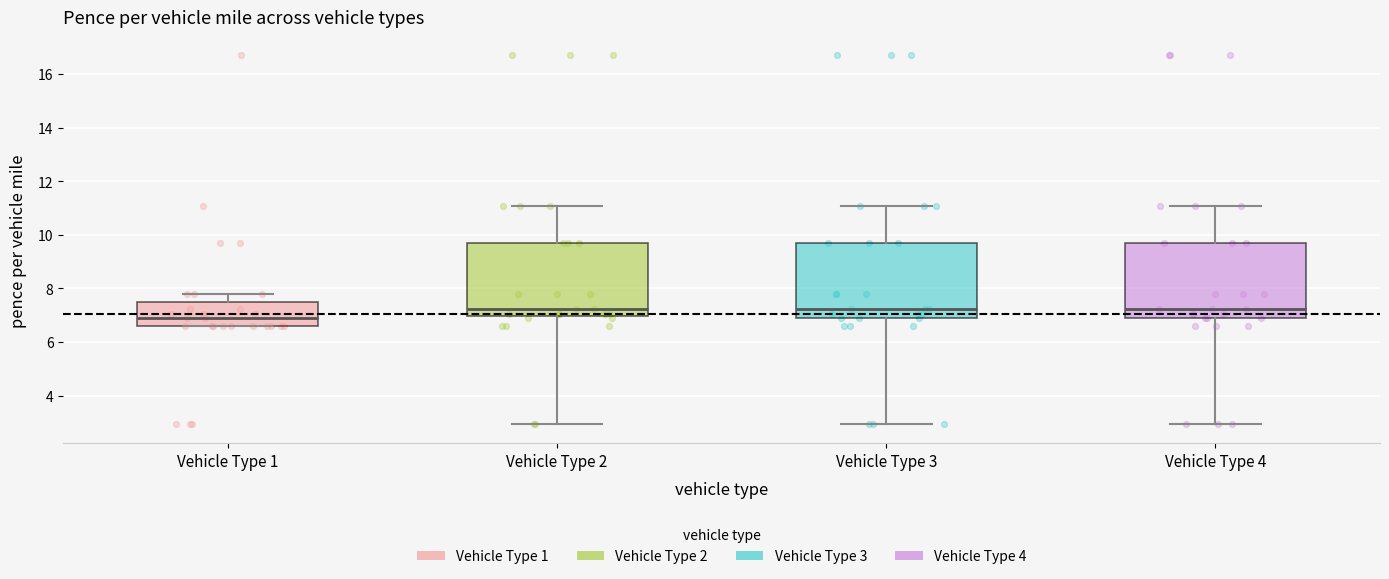

Reading left to right, read every box against the y-axis: the position of its median line, the range the box covers, and the ends of its whiskers. The values are not printed on the chart, so give them approximately, as read against the axis.

Vehicle Type 1: median 6.8, box 6.6 to 7.6, whiskers 6.6 to 7.8
Vehicle Type 2: median 7.2, box 7.0 to 9.6, whiskers 3.0 to 11.0
Vehicle Type 3: median 7.2, box 6.8 to 9.6, whiskers 3.0 to 11.0
Vehicle Type 4: median 7.2, box 6.8 to 9.6, whiskers 3.0 to 11.0